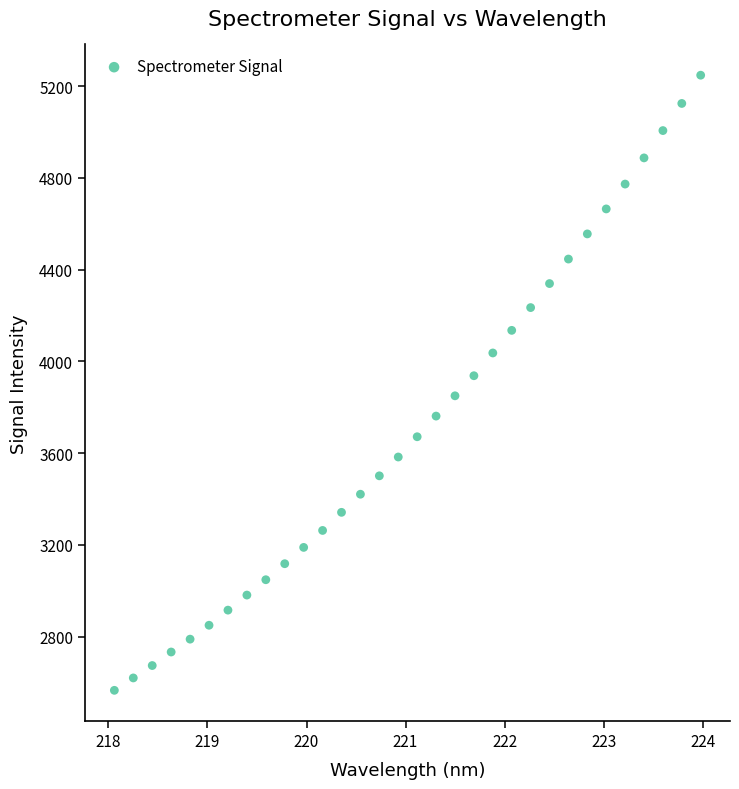

What is the range of Y values (max minus min)?

2682.2